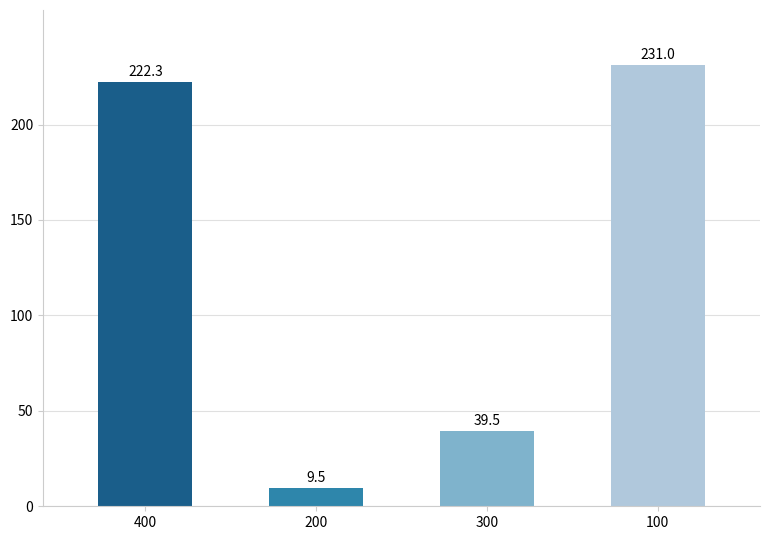

Approximately how many times larger is the value at 300 compared to 400?

0.2